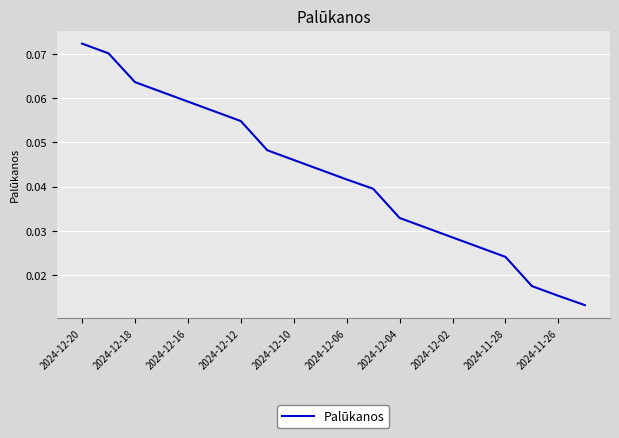

Does the chart have visible grid lines?

Yes